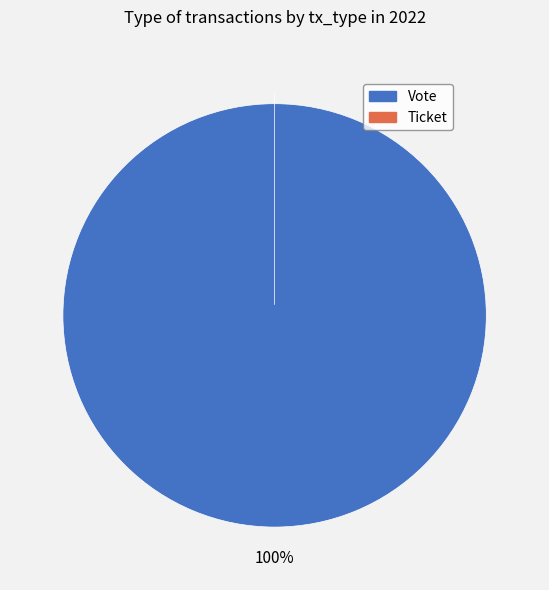

To the nearest percent, what portion does Vote represent?

100%